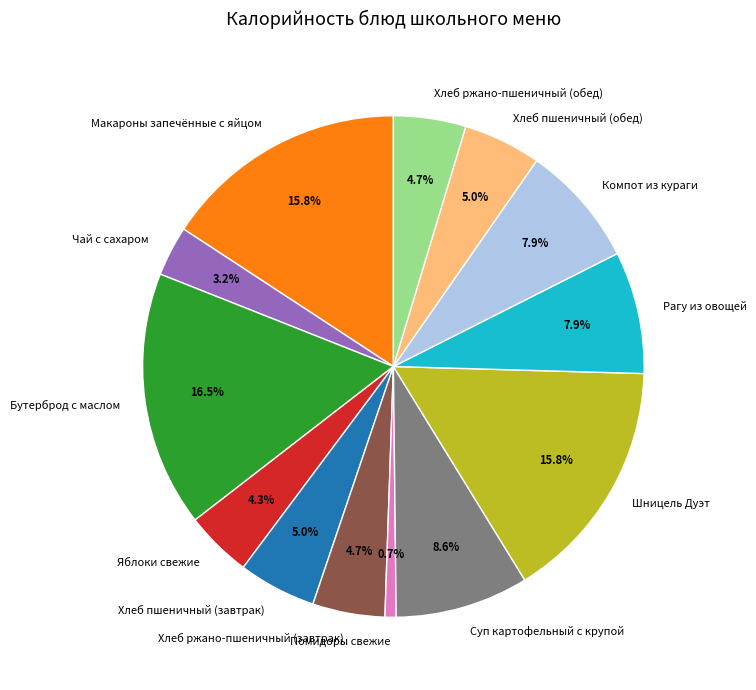

What percentage is the Хлеб пшеничный (обед) slice, to the nearest percent?

5%